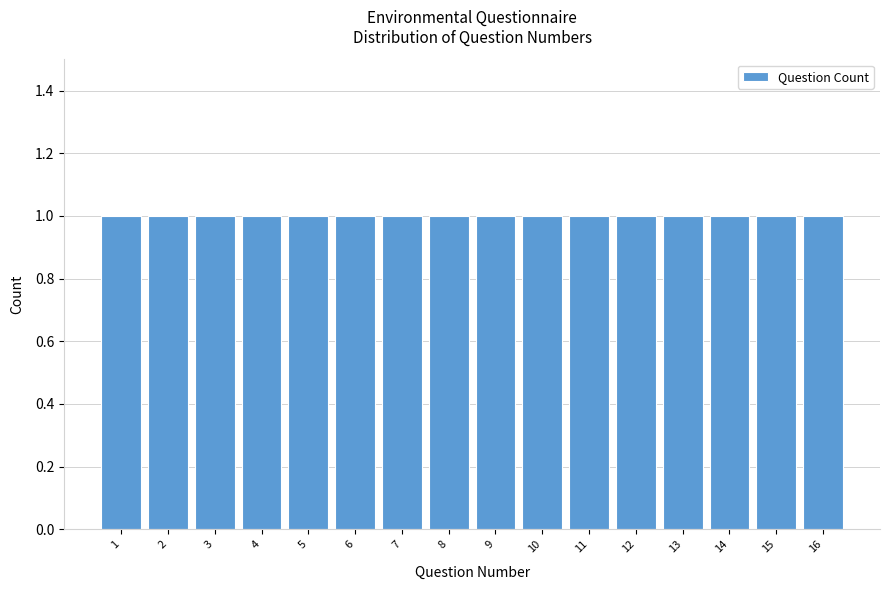

Reading left to right, transcribe this chart: for each bar, give the range it covers on the x-axis and its height. The values are not printed on the chart, so give them approximately, as read against the axis.

0.5 to 1.5: 1
1.5 to 2.5: 1
2.5 to 3.5: 1
3.5 to 4.5: 1
4.5 to 5.5: 1
5.5 to 6.5: 1
6.5 to 7.5: 1
7.5 to 8.5: 1
8.5 to 9.5: 1
9.5 to 10.5: 1
10.5 to 11.5: 1
11.5 to 12.5: 1
12.5 to 13.5: 1
13.5 to 14.5: 1
14.5 to 15.5: 1
15.5 to 16.5: 1